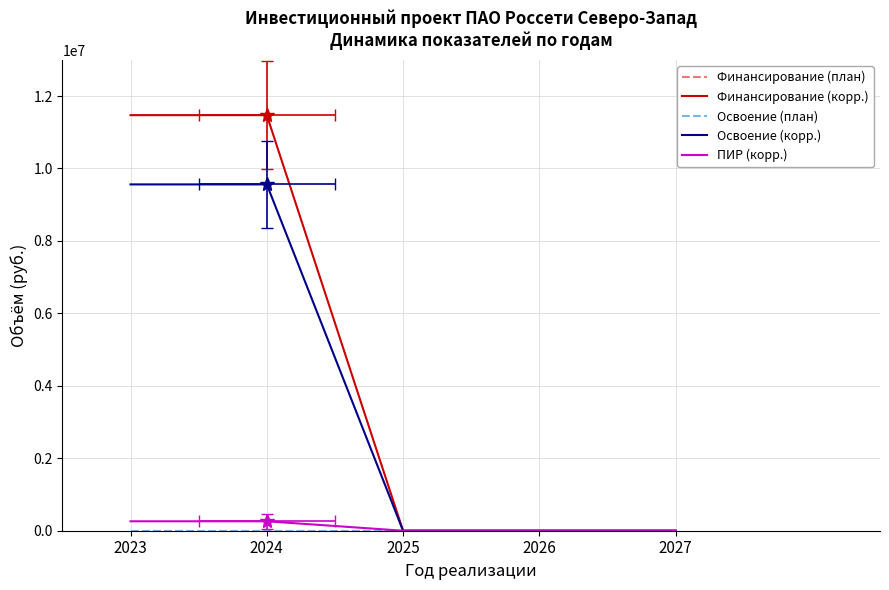

Which has a higher value, 2023 or 2025?

2023